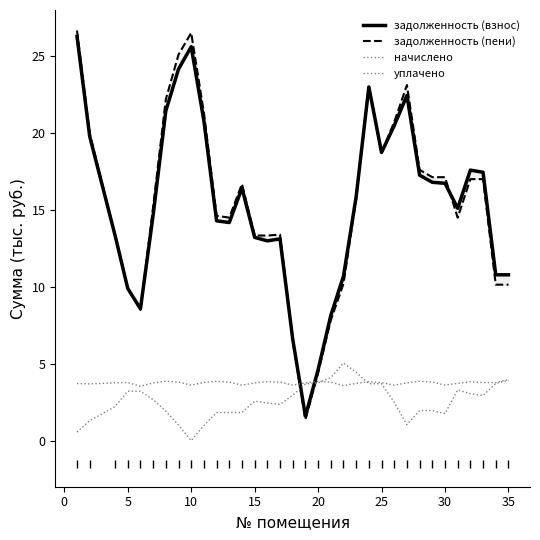

What is the difference between the уплачено values at 20 and 0?

3.7